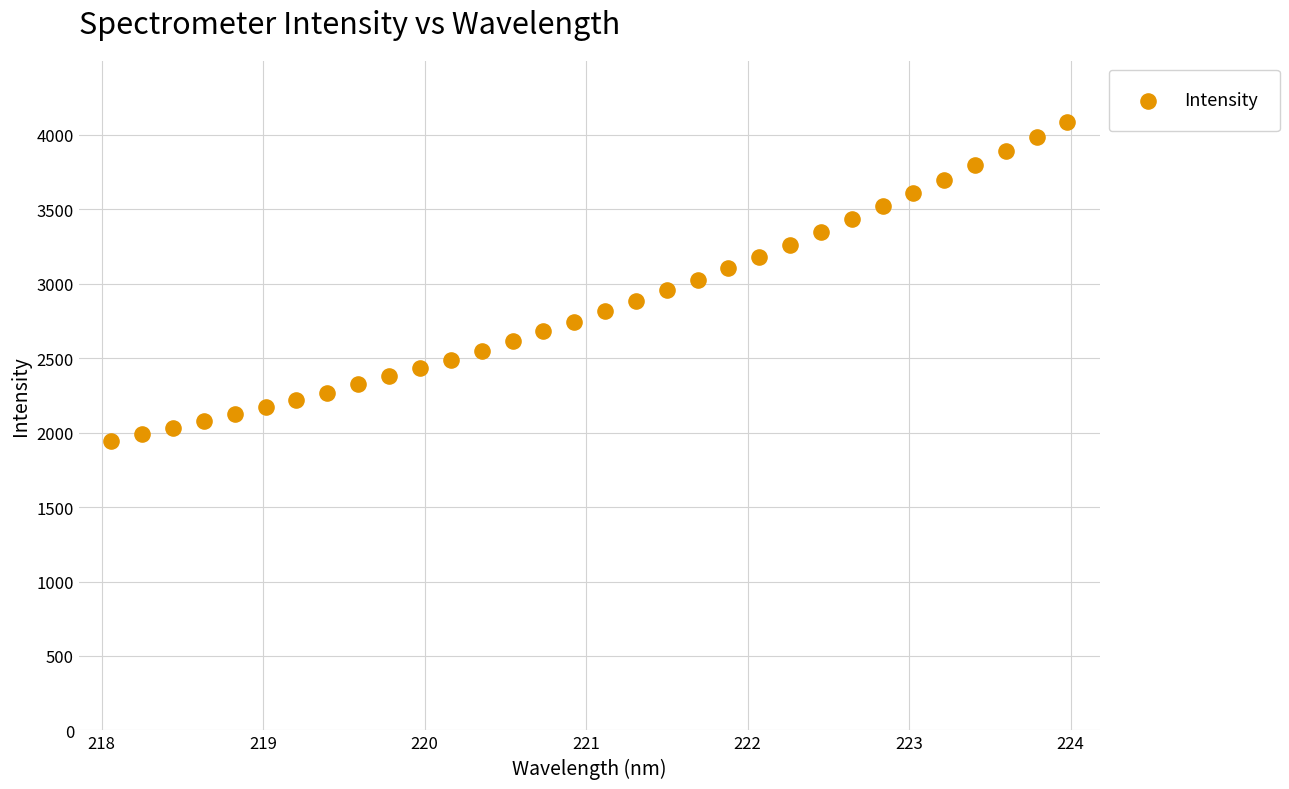

What is the range of X values (max minus min)?

5.9